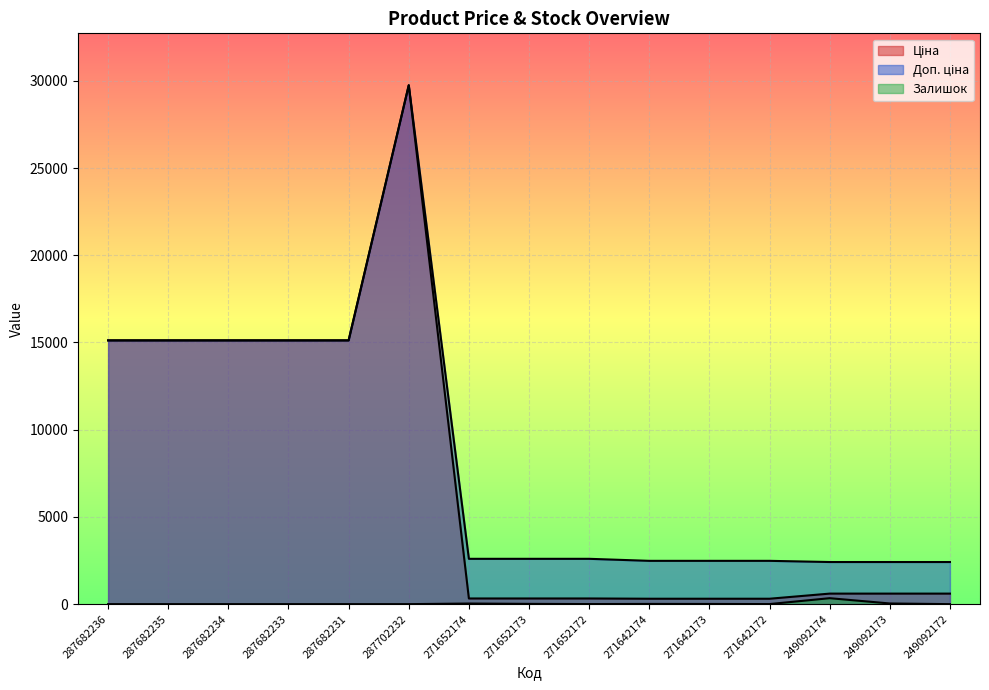

Reading right to left, what are all the values shown in this chart?

Ціна: 249092172=603.7	249092173=603.7	249092174=603.7	271642172=310.3	271642173=310.3	271642174=310.3	271652172=324.8	271652173=324.8	271652174=324.8	287702232=29747.2	287682231=15120.0	287682233=15120.0	287682234=15120.0	287682235=15120.0	287682236=15120.0
Доп. ціна: 249092172=2414.8	249092173=2414.8	249092174=2414.8	271642172=2482.4	271642173=2482.4	271642174=2482.4	271652172=2598.3	271652173=2598.3	271652174=2598.3	287702232=29747.2	287682231=15120.0	287682233=15120.0	287682234=15120.0	287682235=15120.0	287682236=15120.0
Залишок: 249092172=0.0	249092173=38.0	249092174=341.0	271642172=4.0	271642173=10.0	271642174=12.0	271652172=4.0	271652173=15.0	271652174=35.0	287702232=0.0	287682231=0.0	287682233=0.0	287682234=0.0	287682235=0.0	287682236=0.0